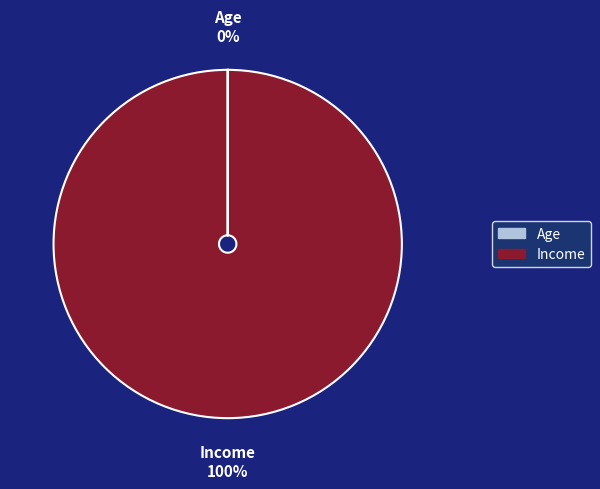

Is it true that Income is 100% of the pie?

True